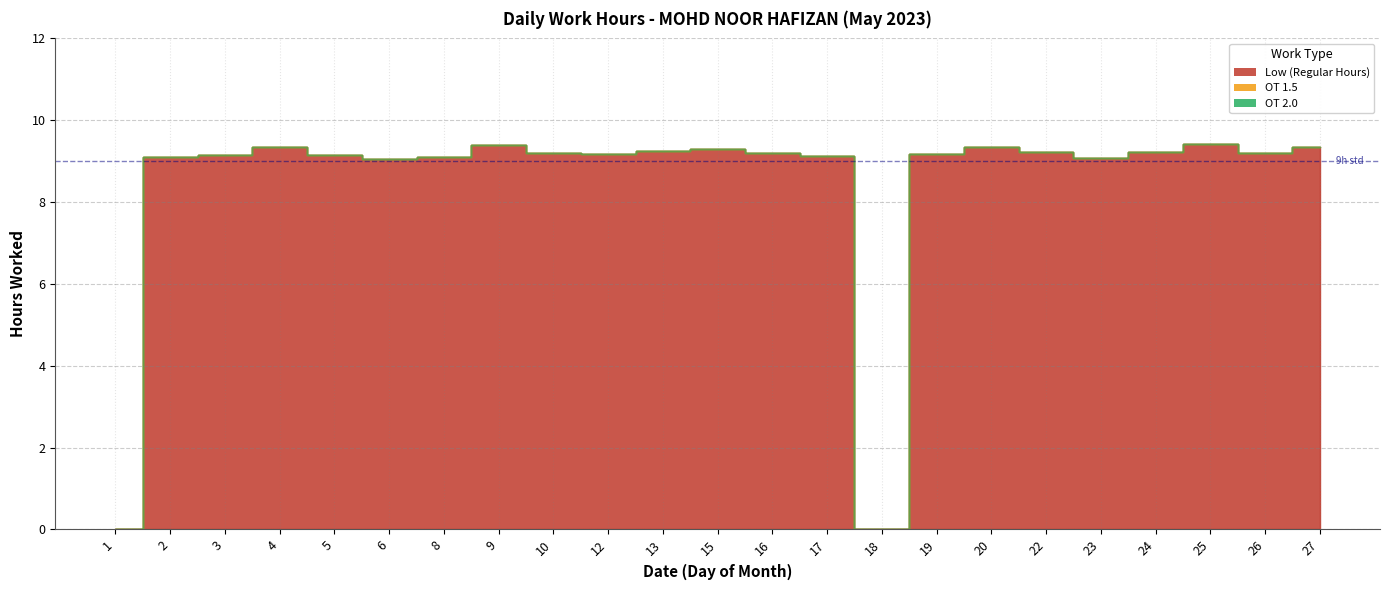

Where is OT 1.5 nearest to the value 0?

1